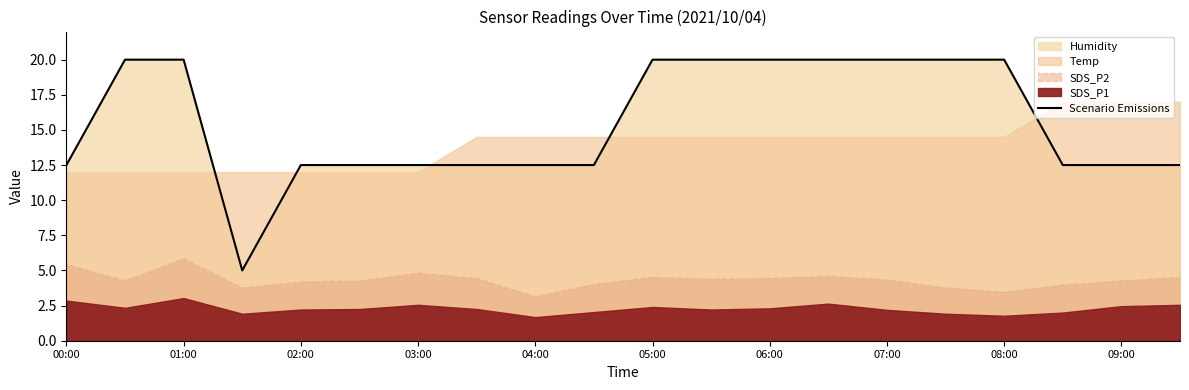

How many points are lower than both their immediate neighbors (excluding endpoints)?

1